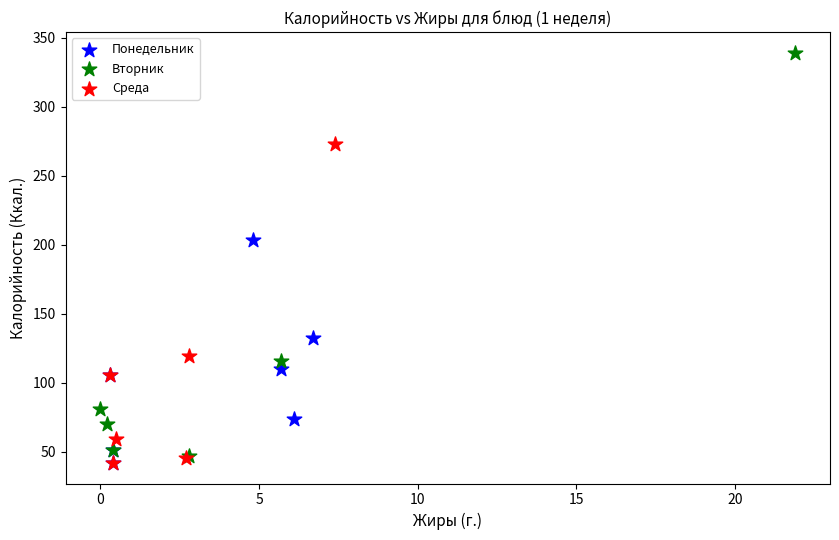

Which series contains the highest Y value?

Вторник